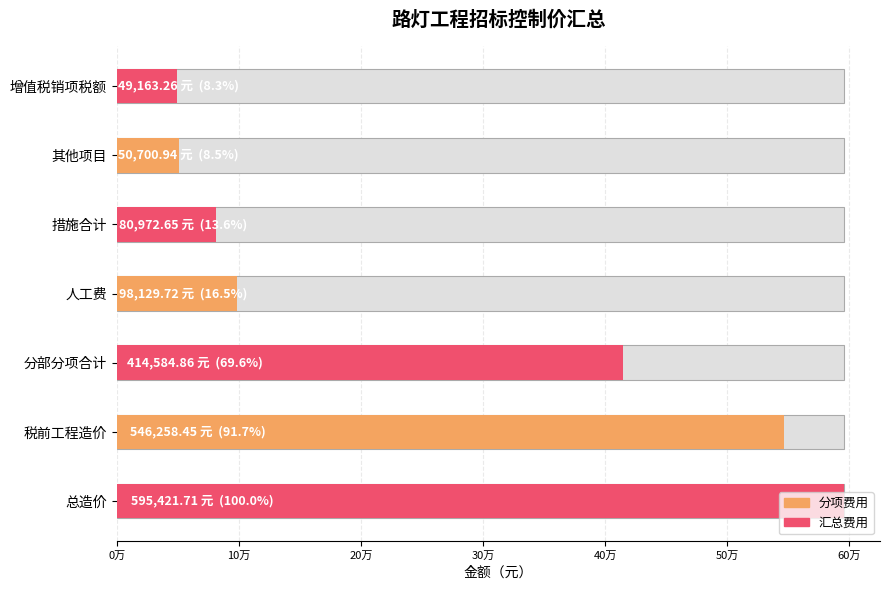

What is the average value?

262175.9